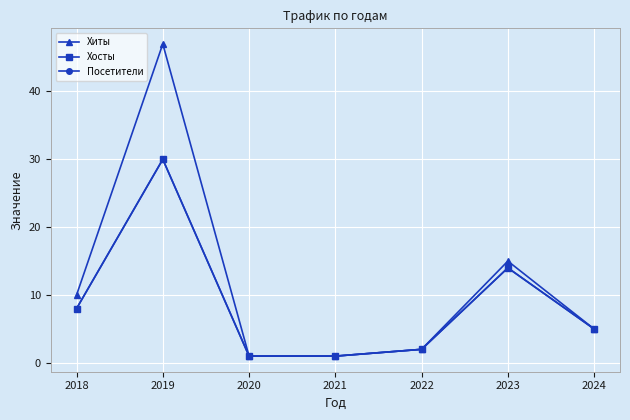

Between 2019 and 2022, which series saw the biggest shift?

Хиты